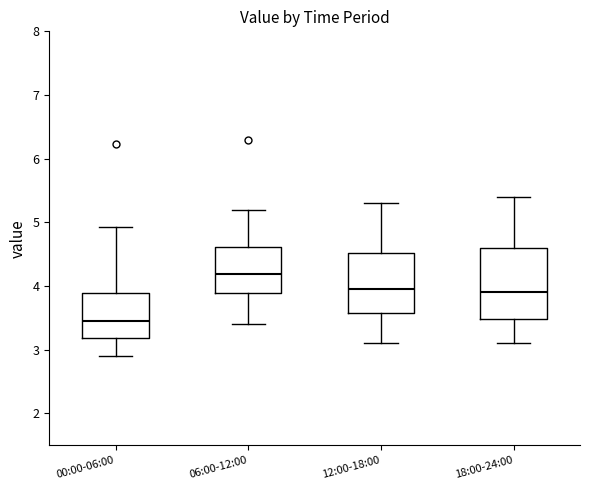

Reading left to right, read every box against the y-axis: the position of its median line, the range the box covers, and the ends of its whiskers. The values are not printed on the chart, so give them approximately, as read against the axis.

00:00-06:00: median 3.5, box 3.2 to 3.9, whiskers 2.9 to 4.9
06:00-12:00: median 4.2, box 3.9 to 4.6, whiskers 3.4 to 5.2
12:00-18:00: median 4.0, box 3.6 to 4.5, whiskers 3.1 to 5.3
18:00-24:00: median 3.9, box 3.5 to 4.6, whiskers 3.1 to 5.4